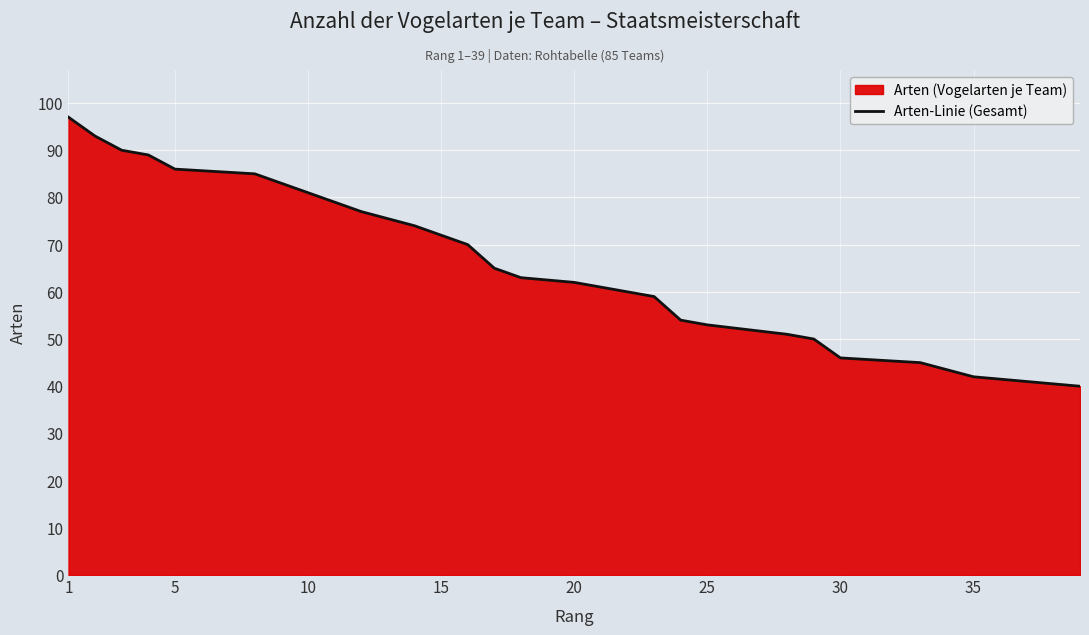

True or false: the data shows 62 at 20.

True